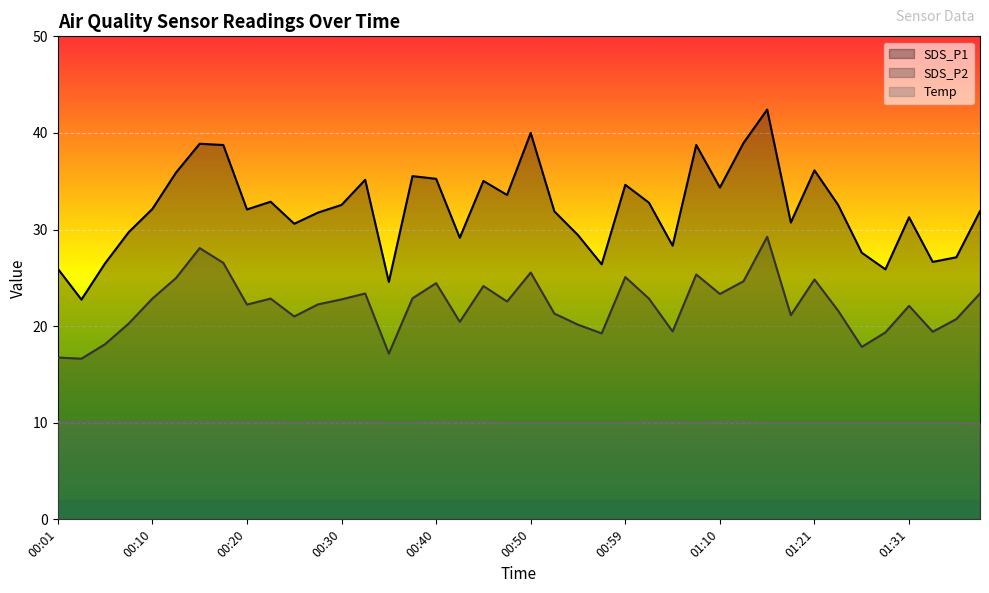

Does the chart display data point markers on the line(s)?

No